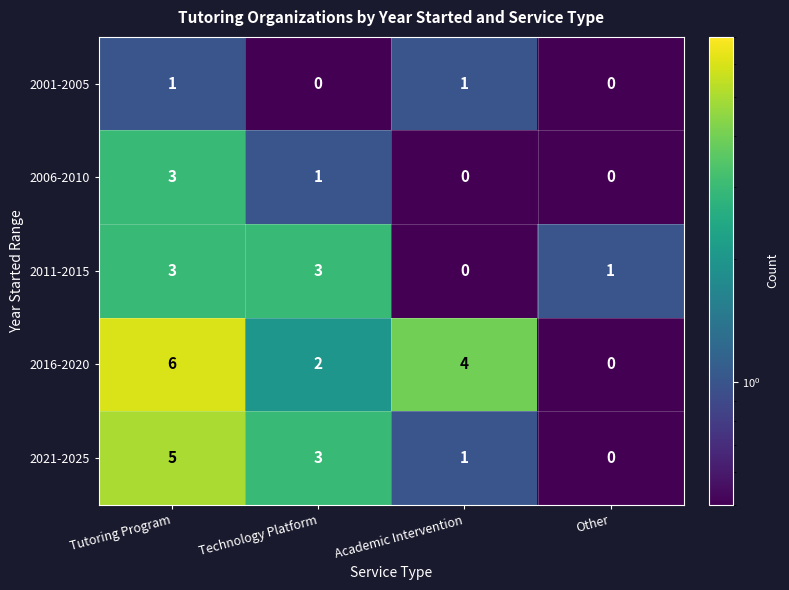

Is it true that 2021-2025 equals 3 at Technology Platform?

True